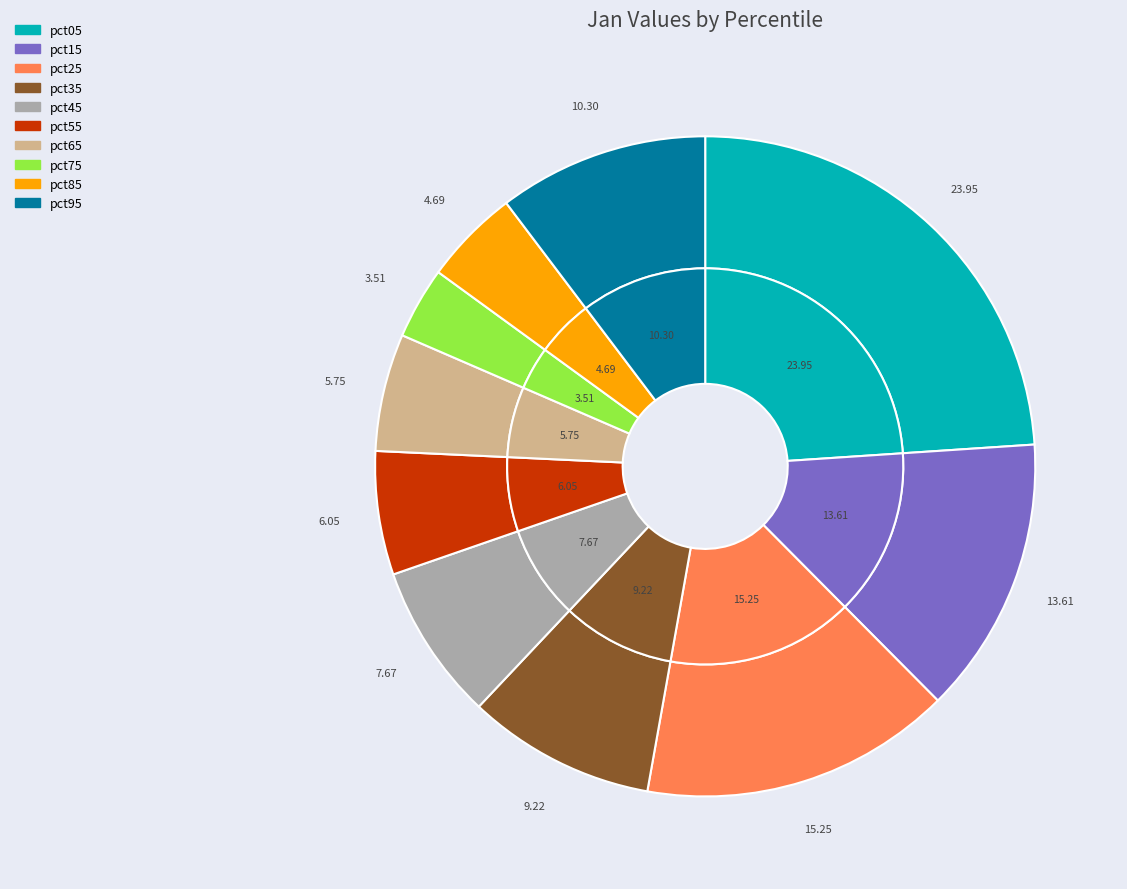

What percentage is the pct25 slice, to the nearest percent?

15%